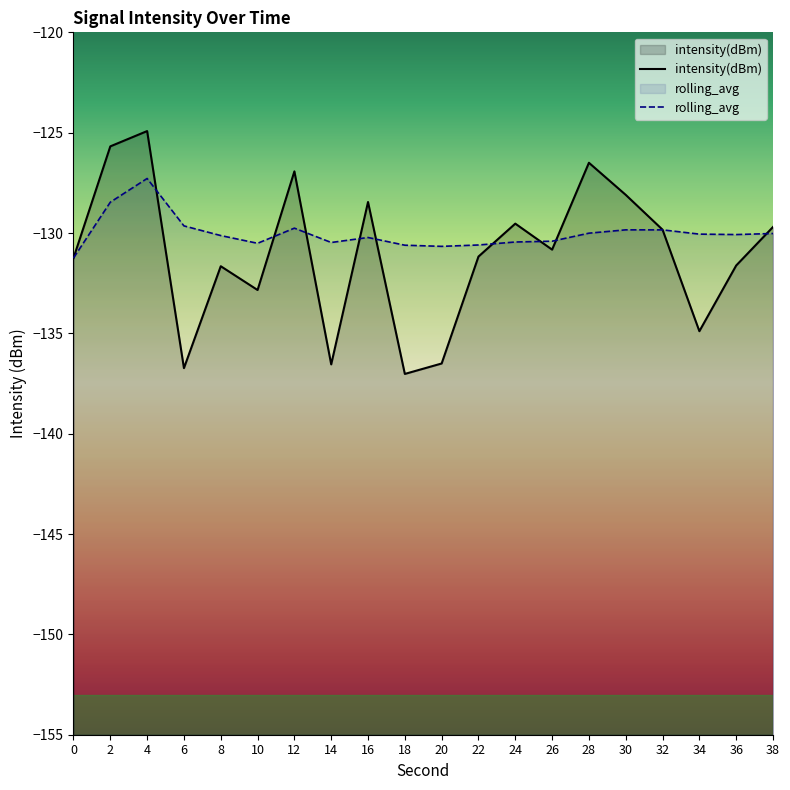

Where do intensity(dBm) and rolling_avg first cross each other?

4 and 6